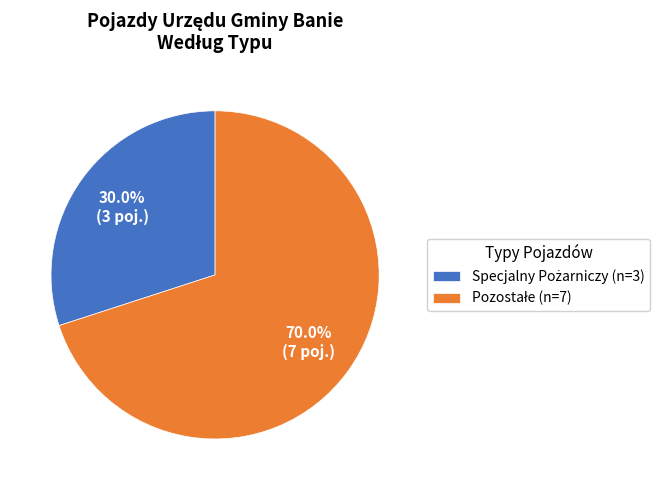

Does any single category account for the majority?

Yes